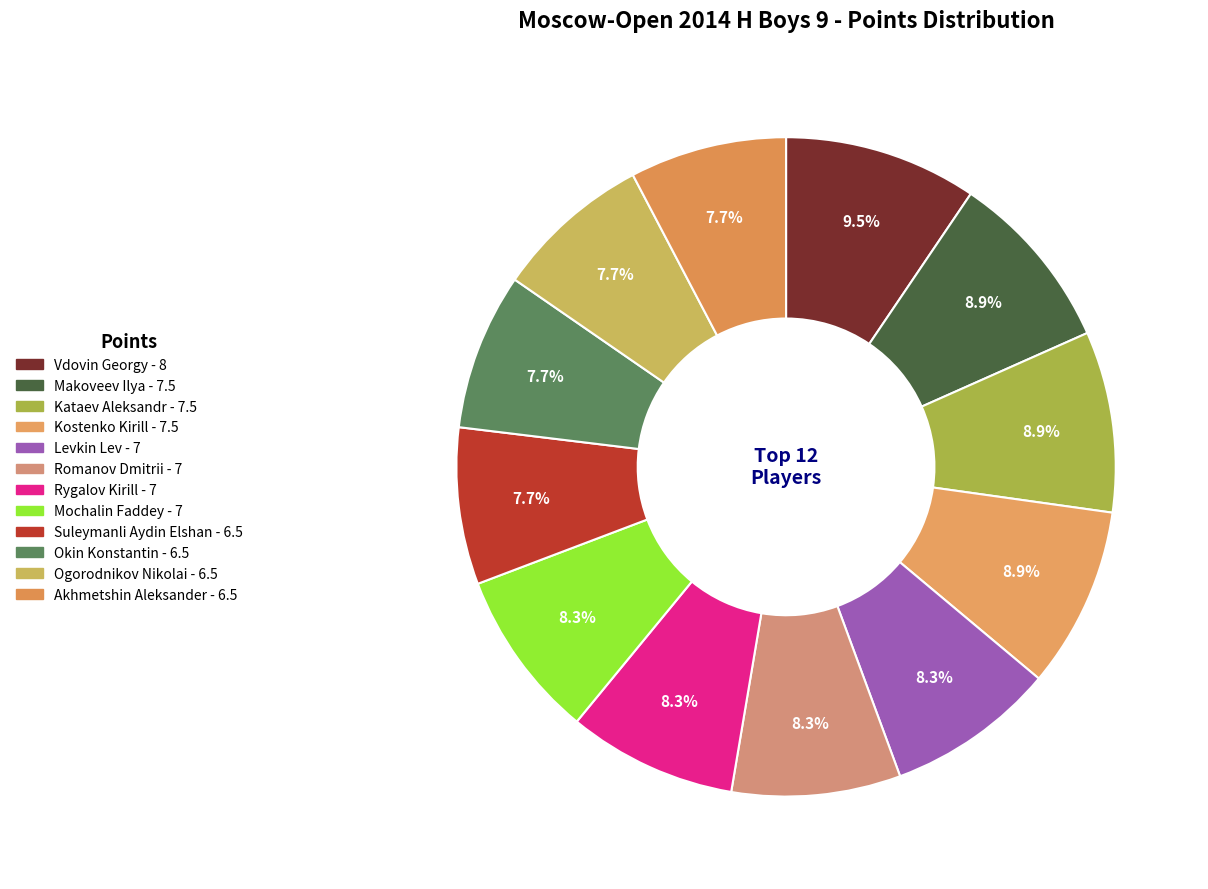

The Makoveev Ilya slice represents 17% of the pie. True or false?

False